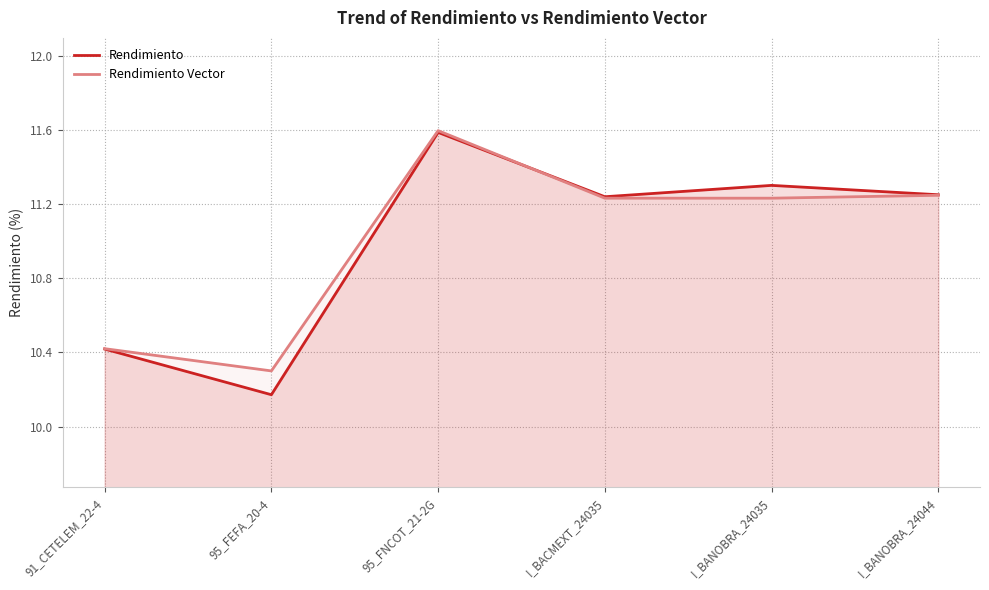

Is it true that Rendimiento equals 15.3 at 95_FEFA_20-4?

False